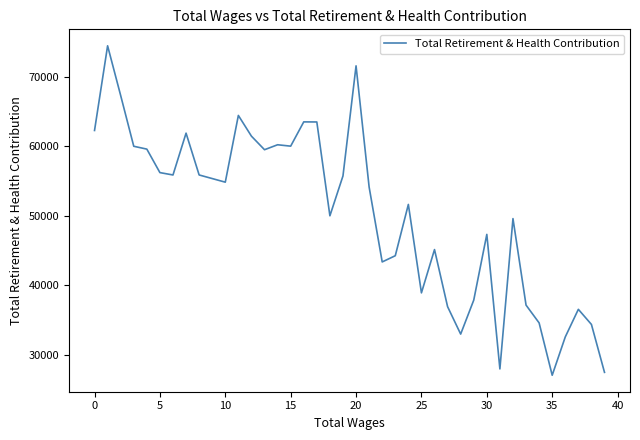

What is the minimum value shown in the chart?

27060.0